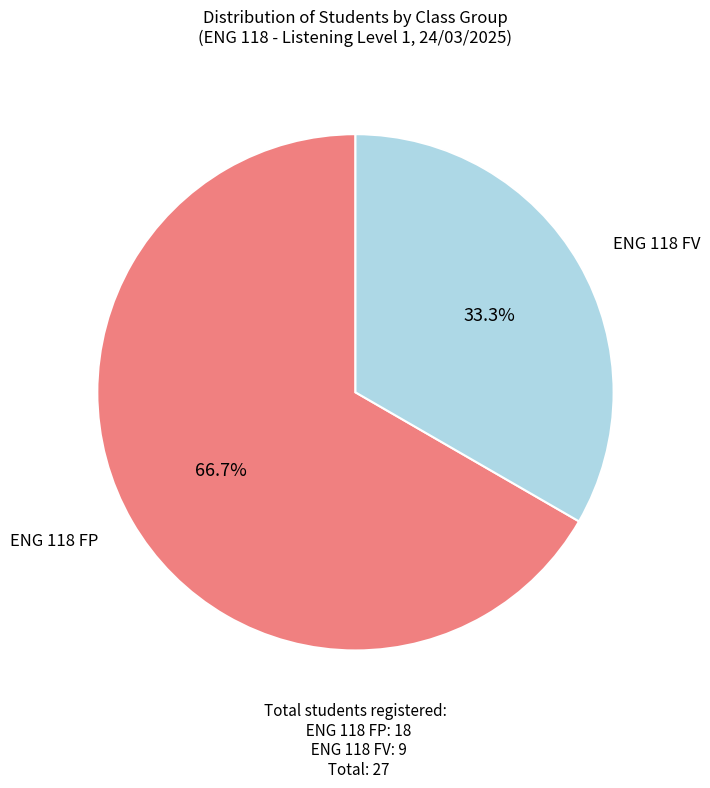

Does any single category account for the majority?

Yes